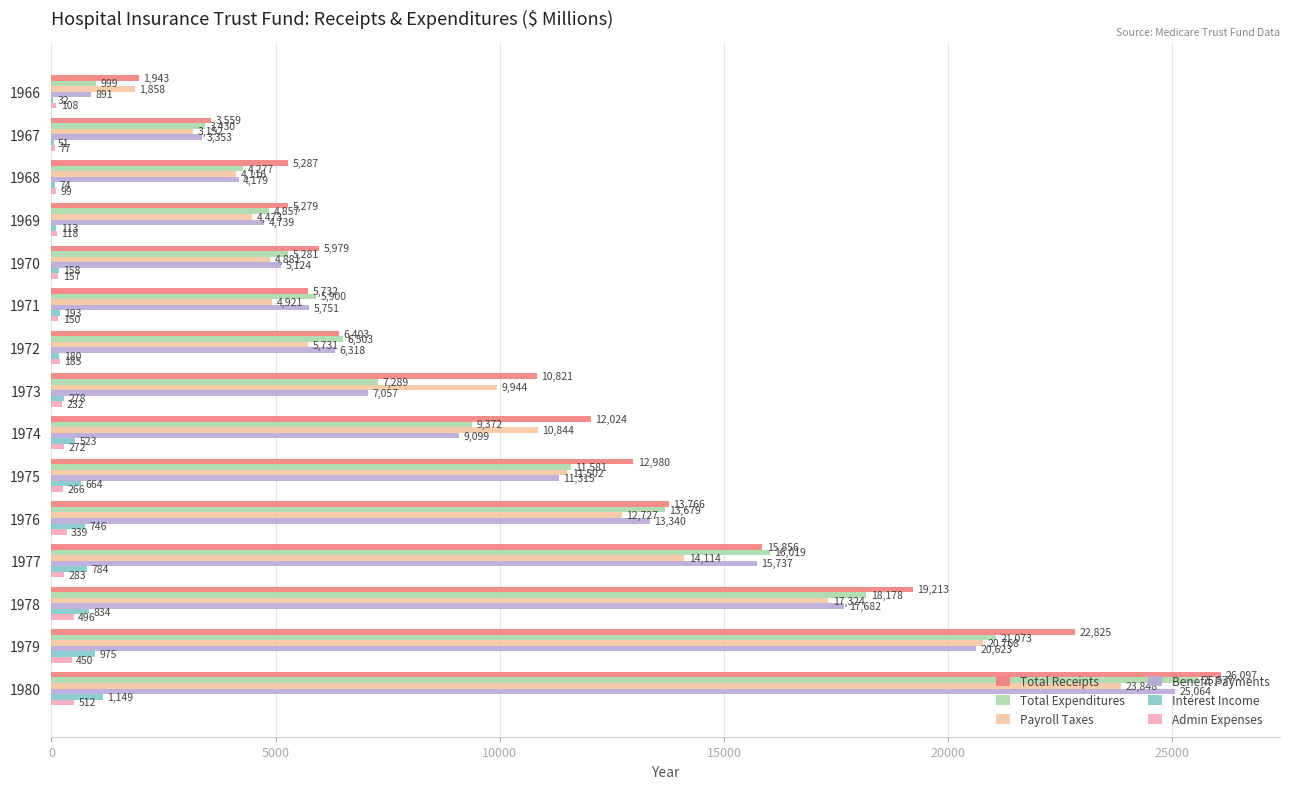

At which category is the sum across all series the highest?

1980